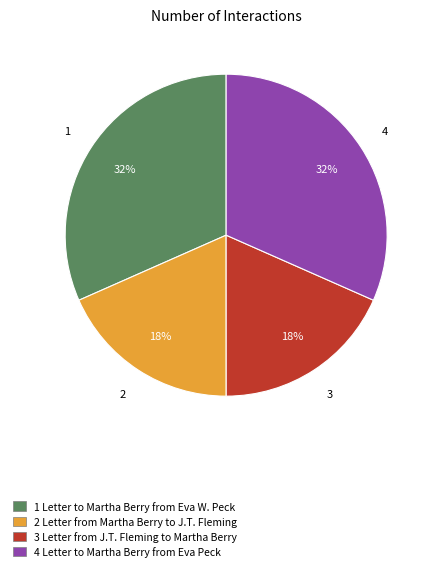

Is it true that 2 Letter from Martha Berry to J.T. Fleming is 28% of the pie?

False